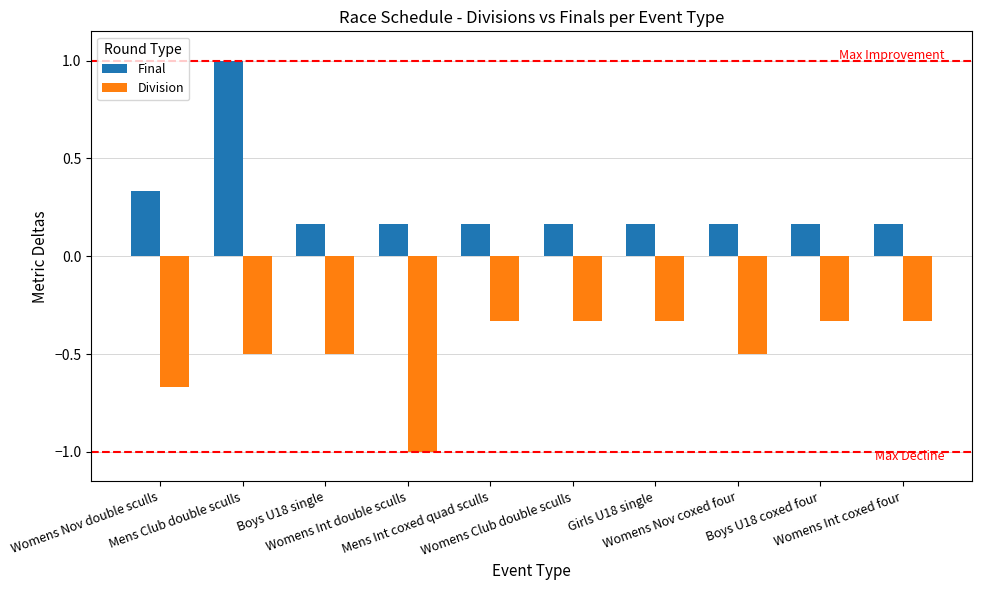

What is the difference between the maximum and minimum values in the Final series?

0.8